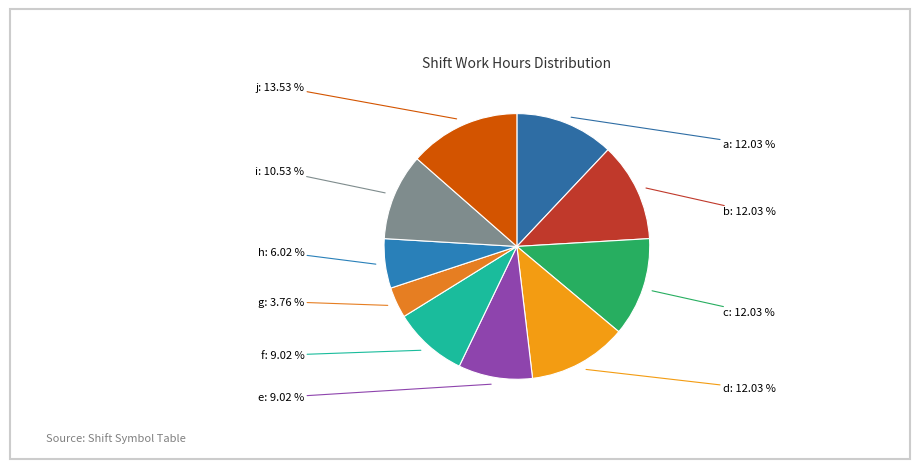

How many segments does this pie chart have?

10